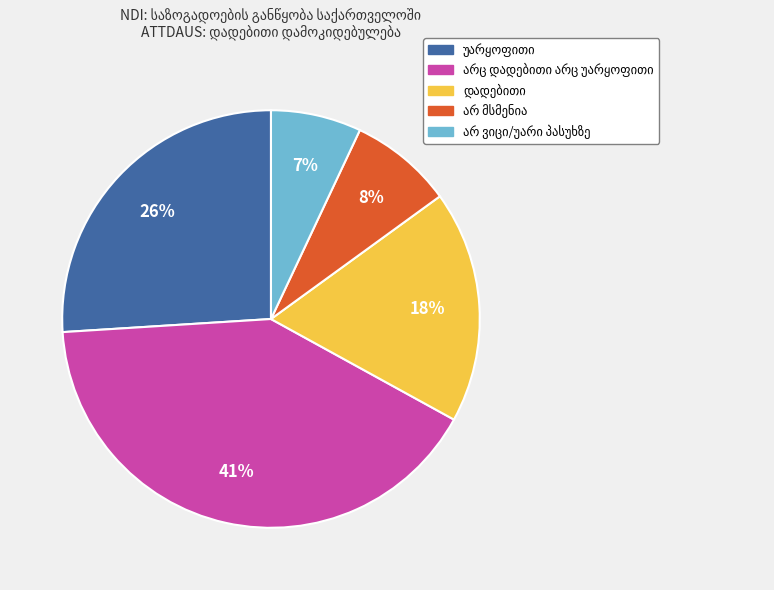

To the nearest percent, what is the average slice percentage?

20%